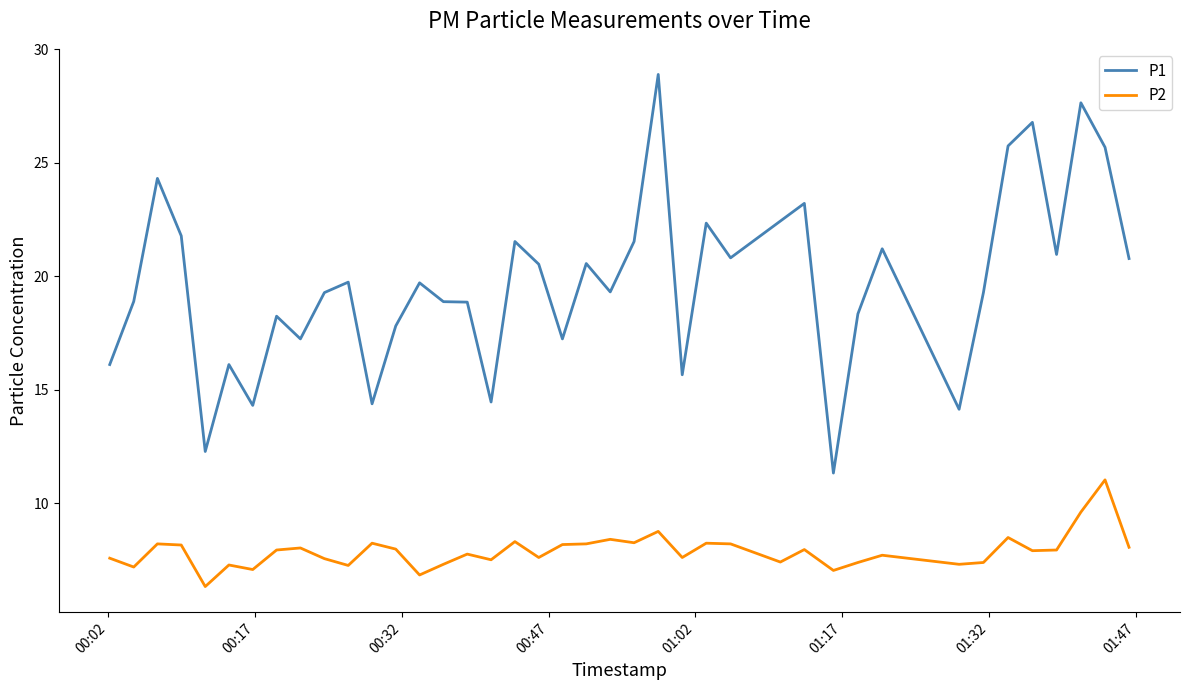

What is the difference between the maximum and minimum values in the P1 series?

17.6